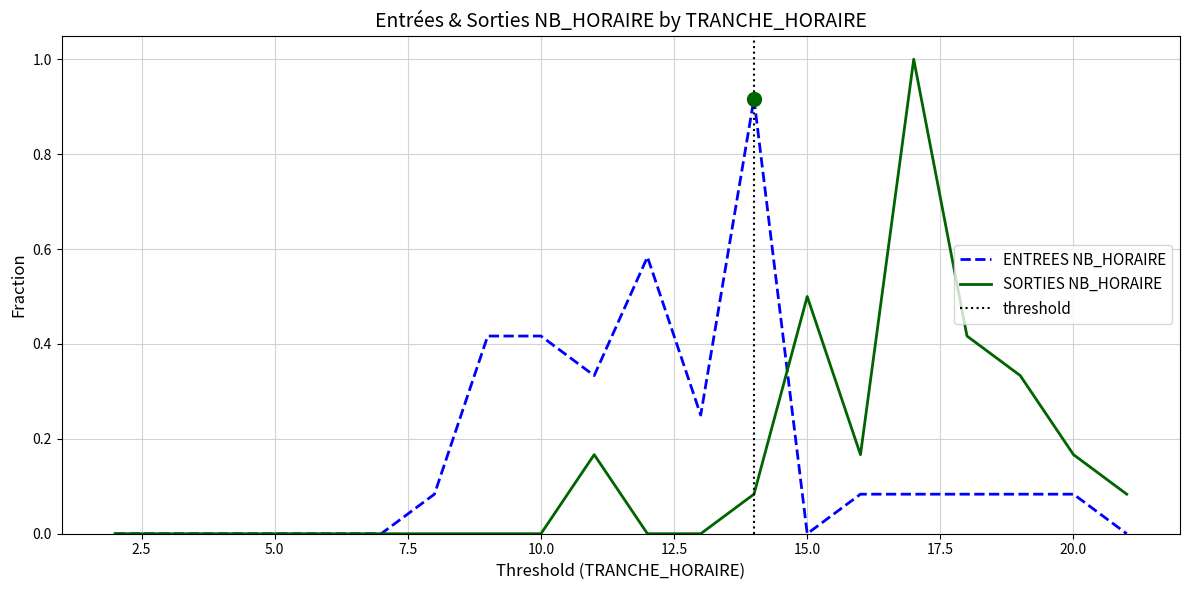

How many intersections are there between ENTREES NB_HORAIRE and SORTIES NB_HORAIRE?

1